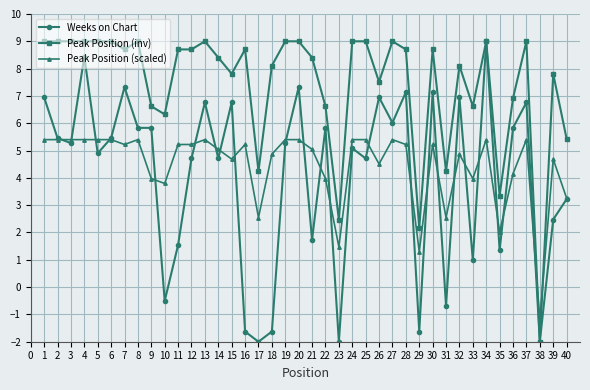

Where is Peak Position (inv) nearest to the value 3?

35